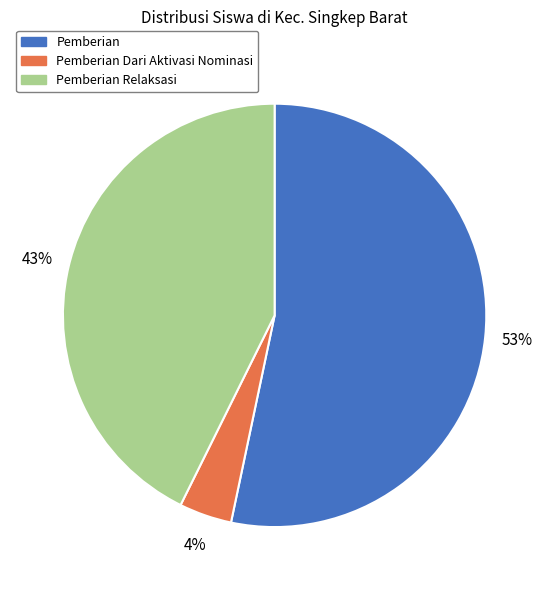

Is there a majority slice in this chart?

Yes